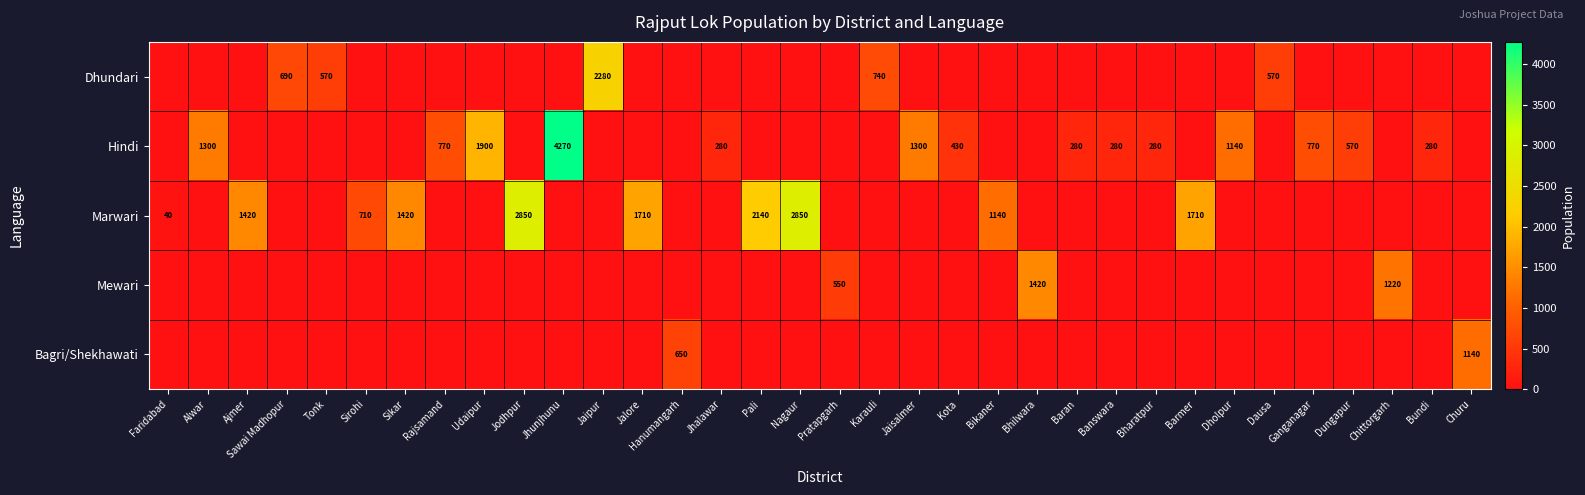

At how many categories does at least one series exceed 100?

33